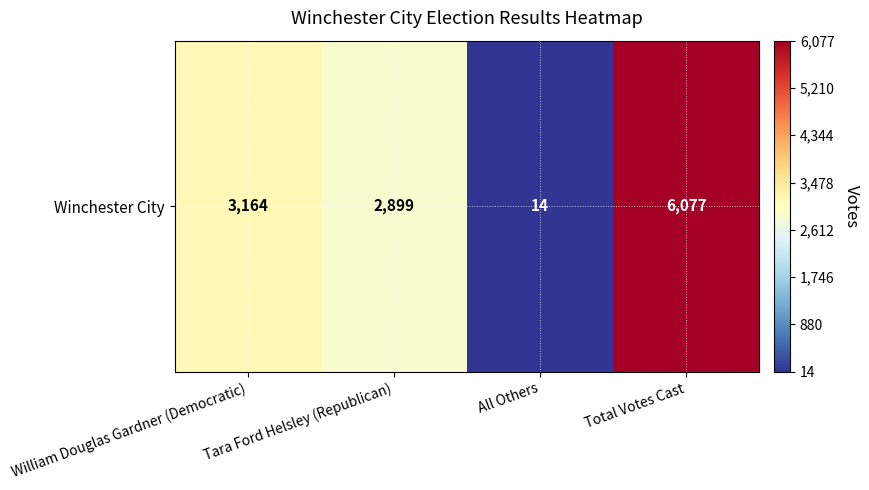

What is the sum of all values?

12154